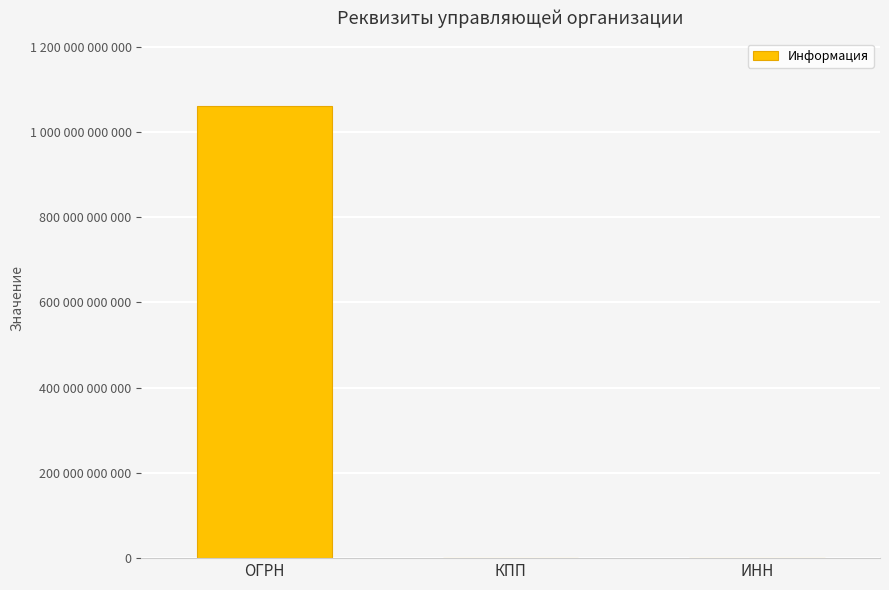

The value at КПП is 92322526. True or false?

False